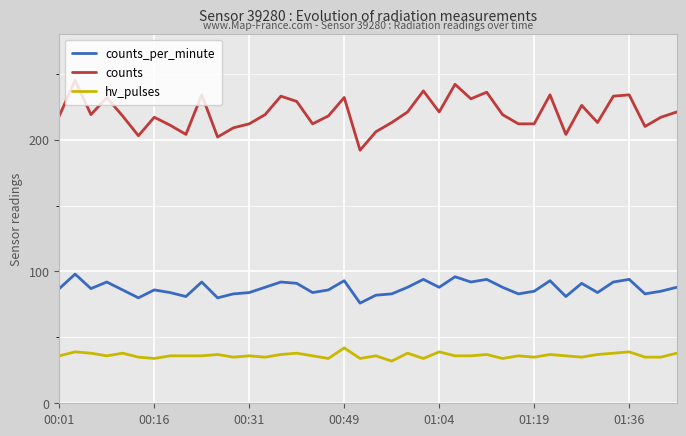

What is the maximum value for counts_per_minute?

98